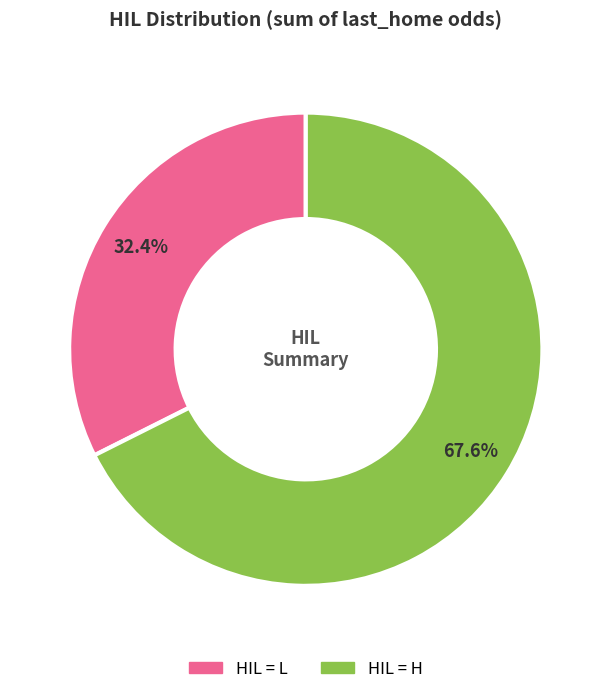

Count the number of slices in the pie.

2